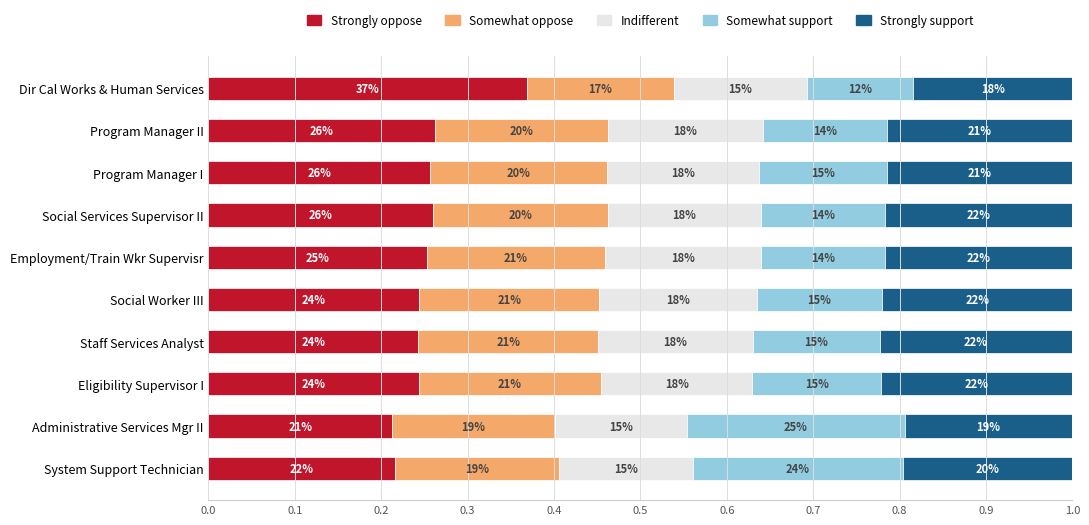

At how many categories does at least one series exceed 0?

10